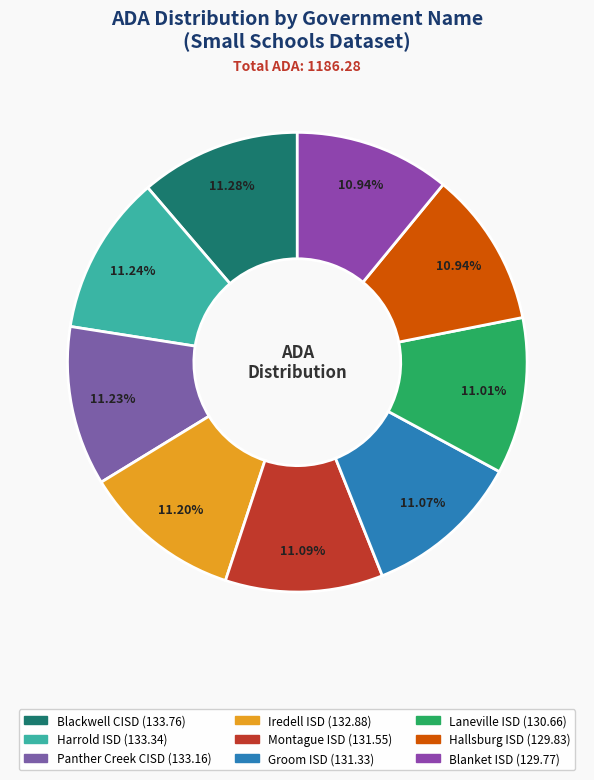

Combined, do Groom ISD and Laneville ISD account for over 50%?

No